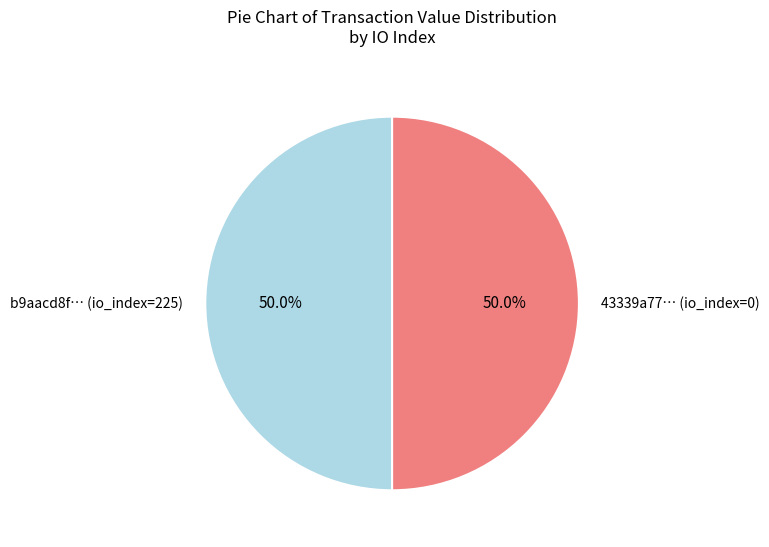

Approximately how many times larger is the value at b9aacd8f… (io_index=225) compared to 43339a77… (io_index=0)?

1.0